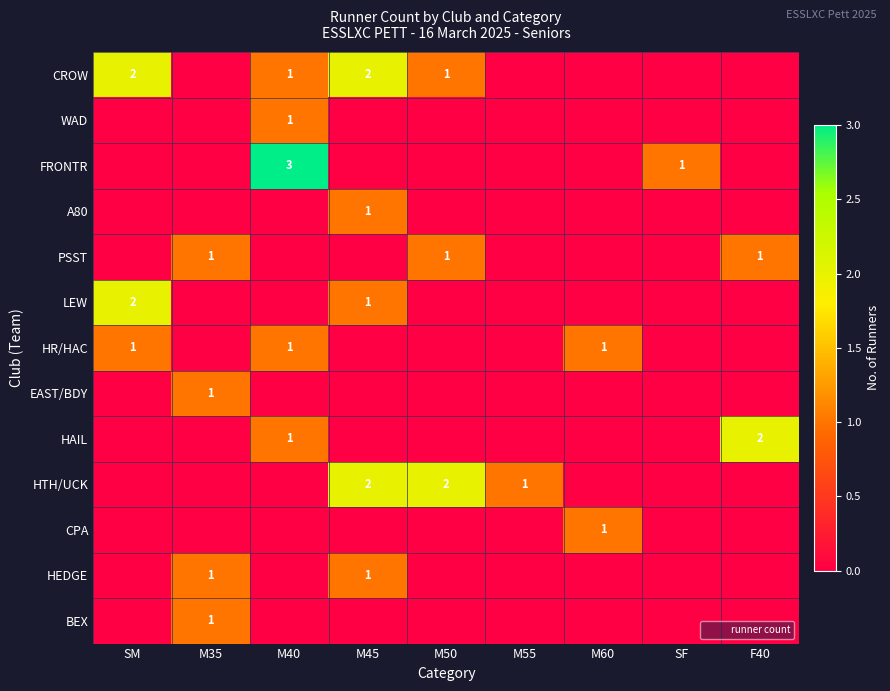

Rank the categories by FRONTR value from lowest to highest.

SM, M35, M45, M50, M55, M60, F40, SF, M40